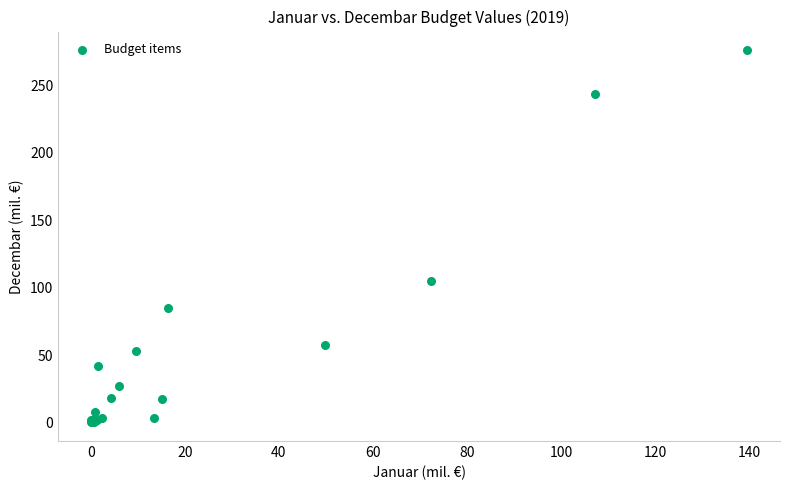

What Y value in the scatter plot is closest to 138?

104.8